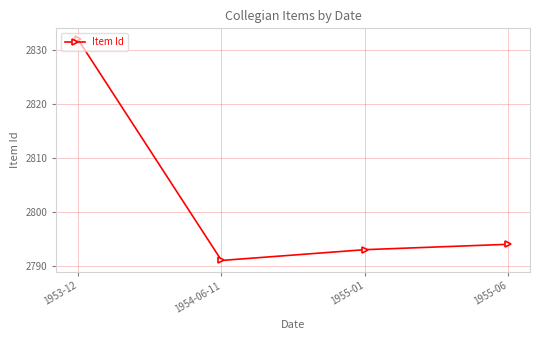

What is the label of the 2nd point from the left?

1954-06-11